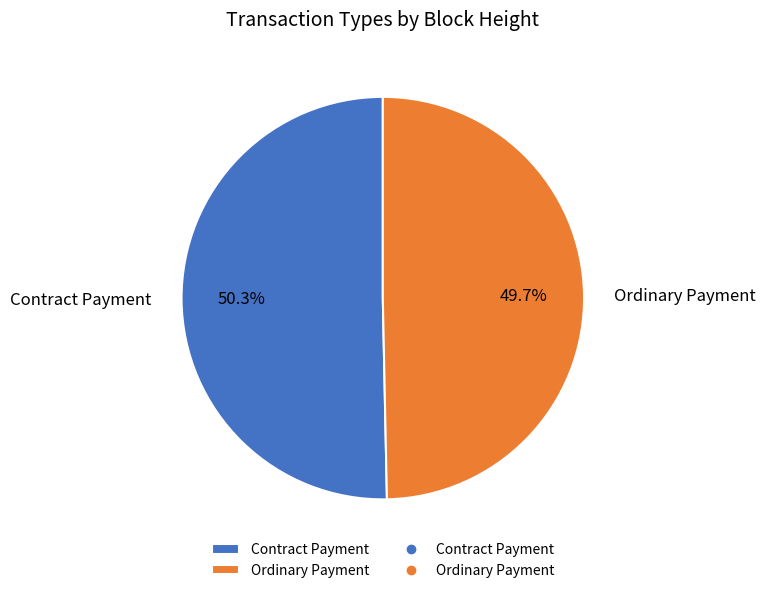

Rank the categories by value from highest to lowest.

Contract Payment, Ordinary Payment